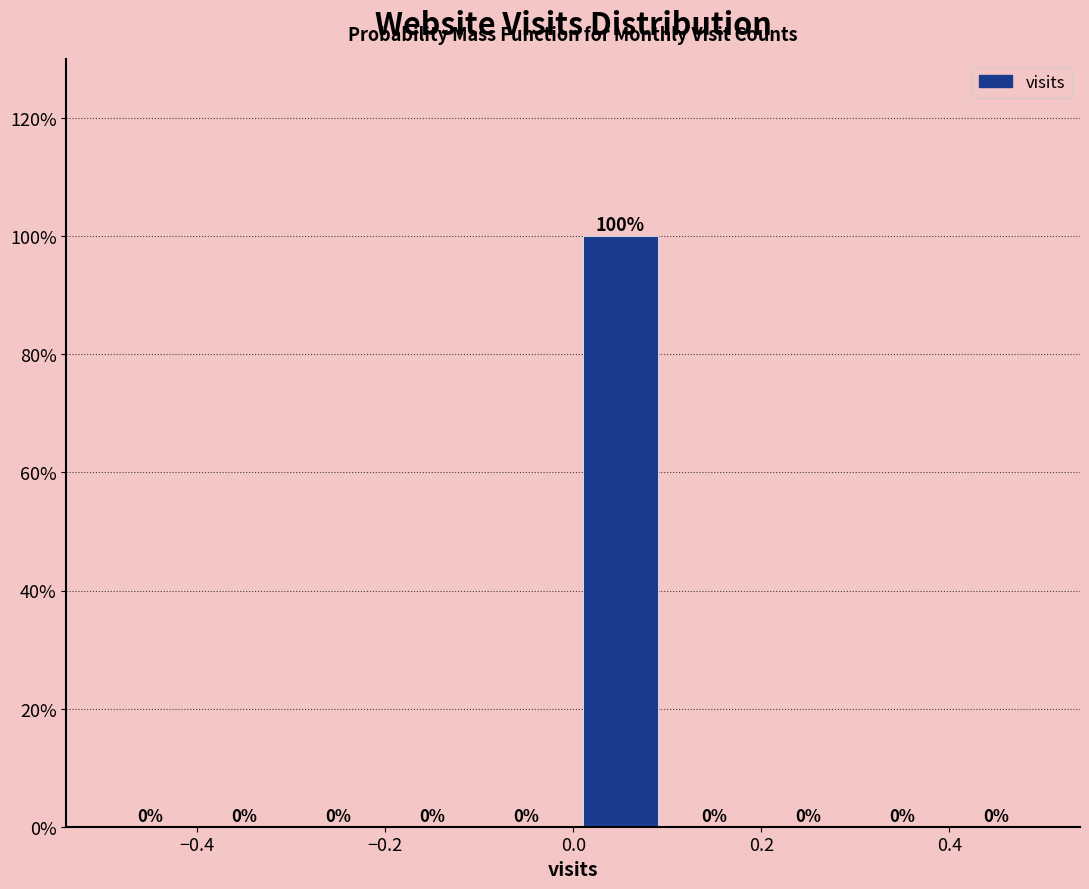

Over which range of the x-axis is the bar tallest?

0.0 to 0.1